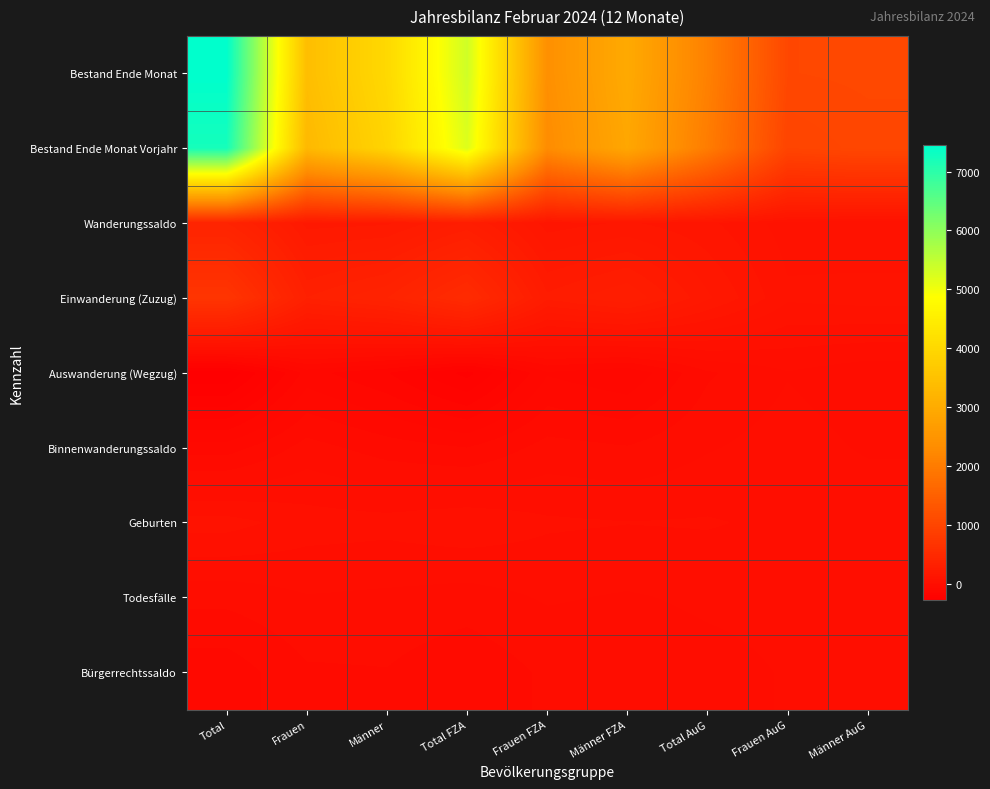

At which category does the chart reach its minimum across all series?

Total